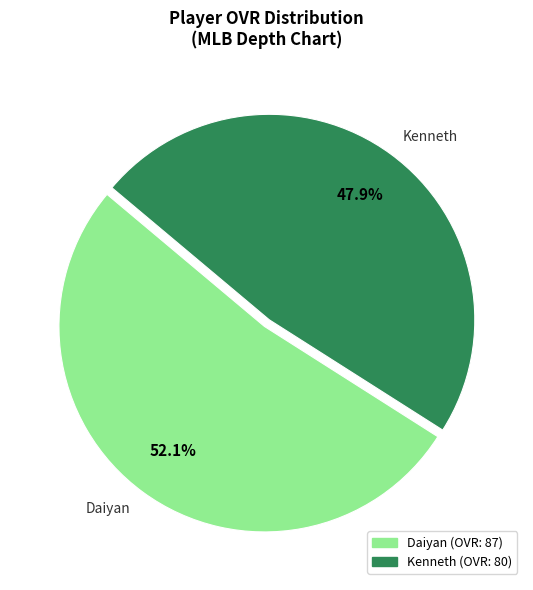

Is Kenneth the majority of the pie?

No